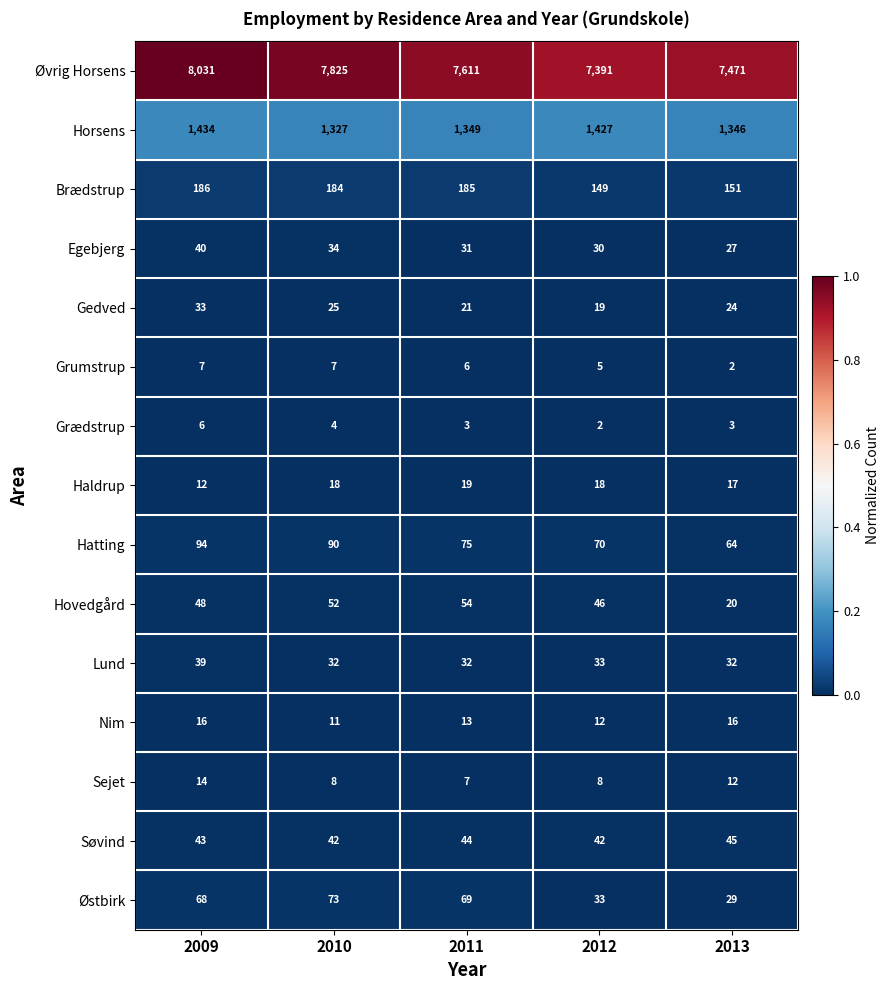

At which label does Brædstrup first exceed 184?

2009